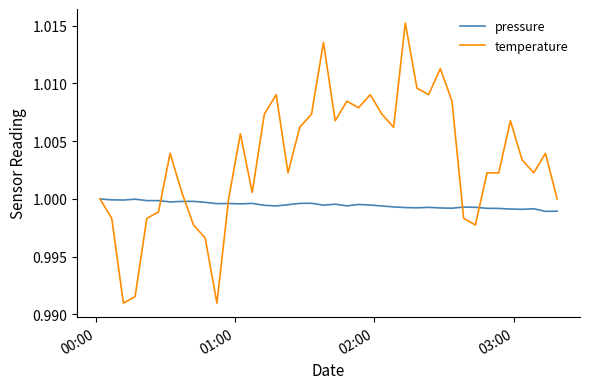

Rank the series by their maximum value, from highest to lowest.

temperature, pressure